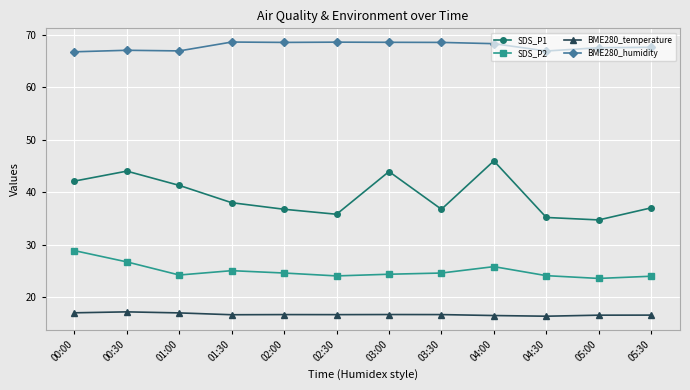

Is the value of BME280_humidity at 02:00 greater than the value of BME280_temperature at 00:00?

Yes